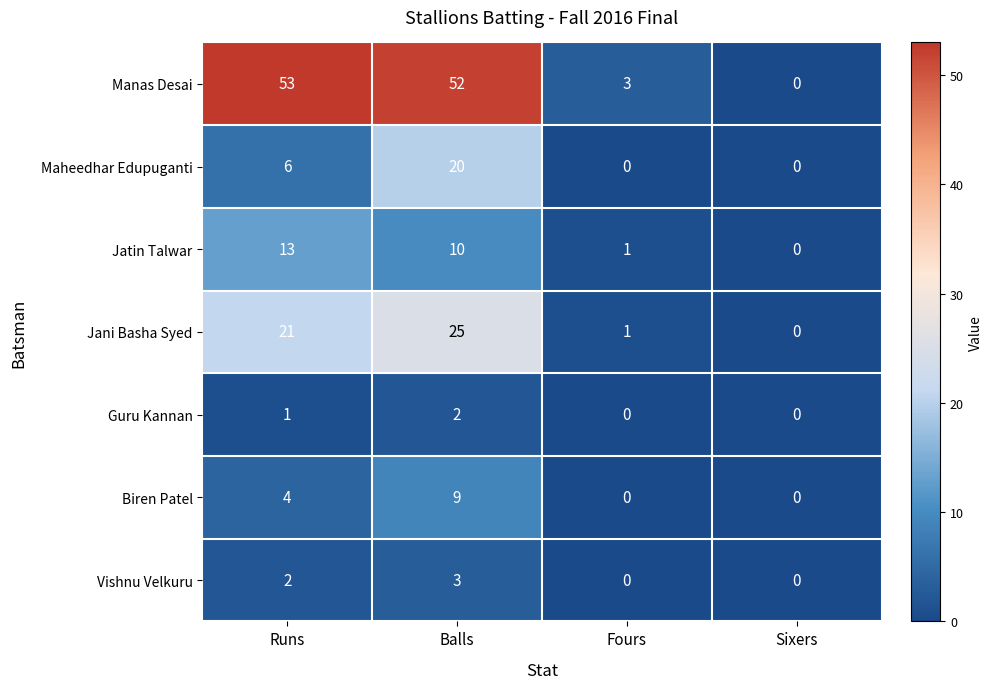

At which category is the sum across all series the highest?

Balls